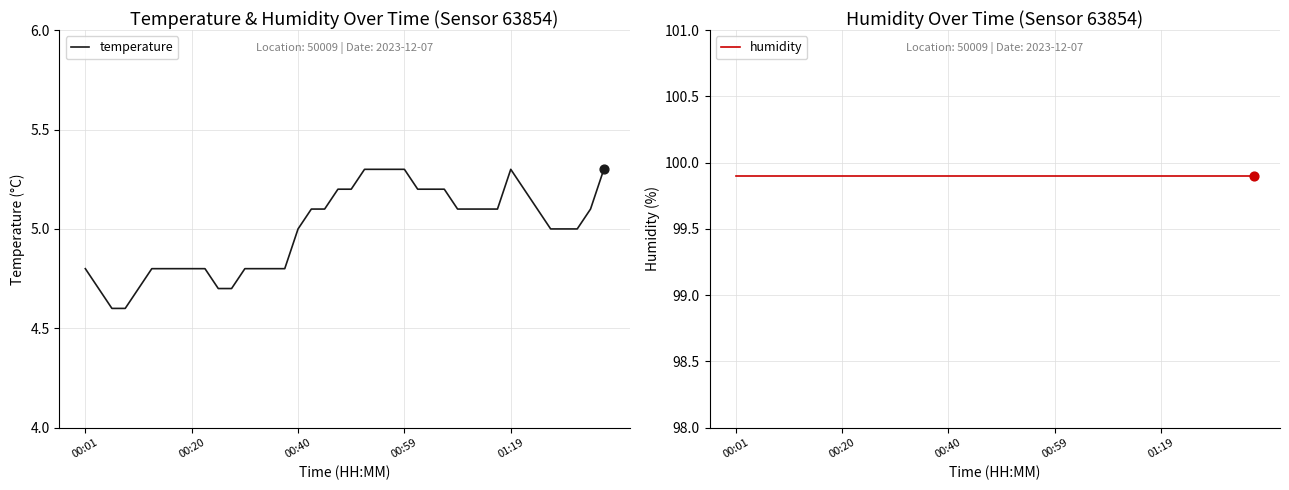

Which series reaches the minimum Y coordinate?

temperature